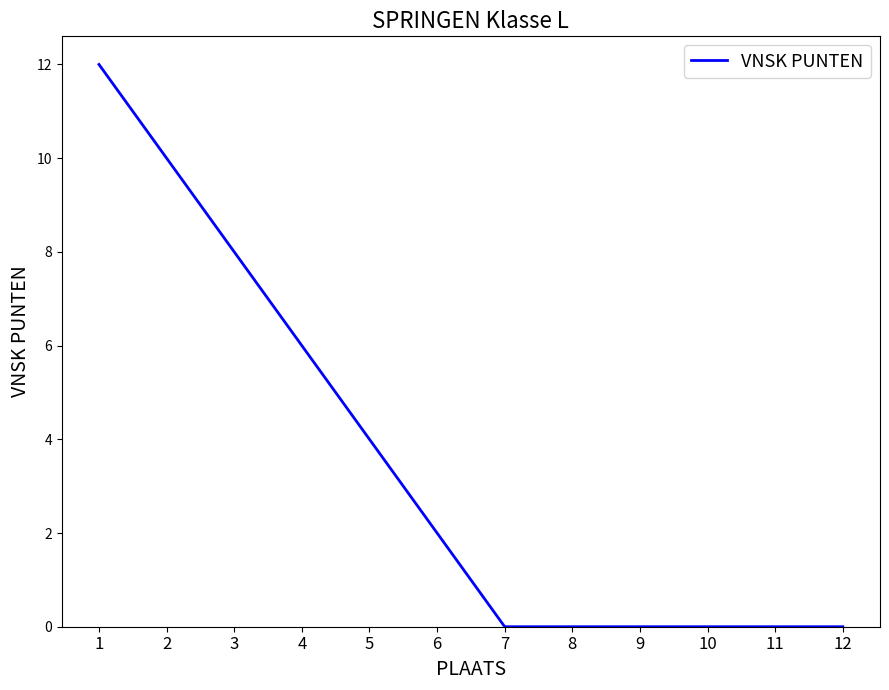

The value at 12 is 5. True or false?

False